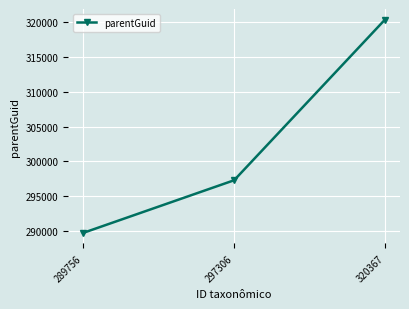

What is the smallest value displayed?

289752